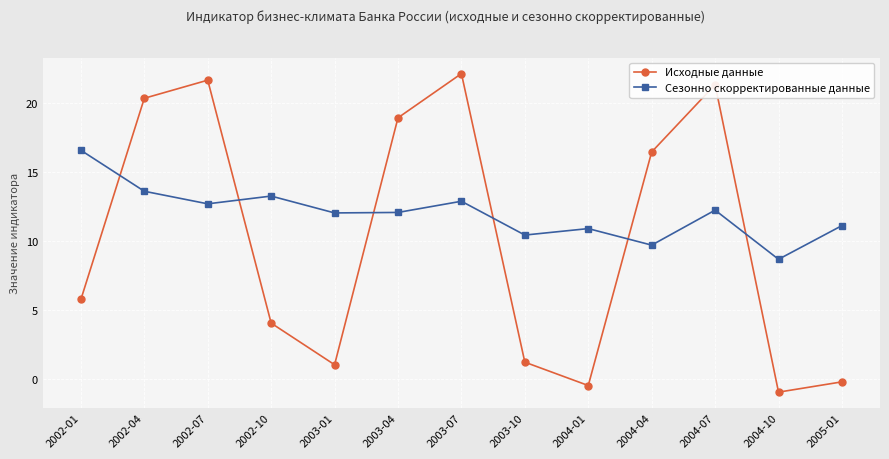

List the series in order of their peak value, lowest first.

Сезонно скорректированные данные, Исходные данные